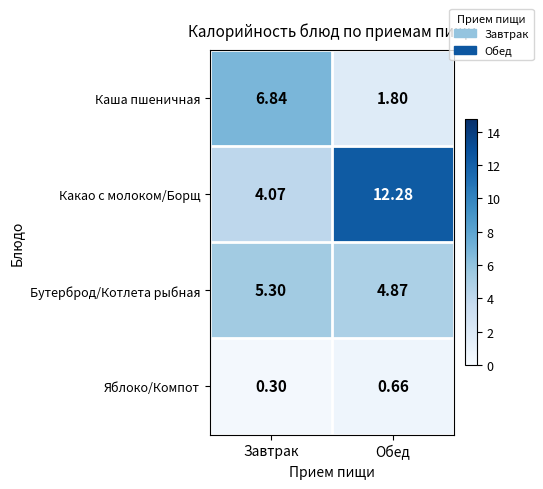

At how many categories does at least one series exceed 1?

2